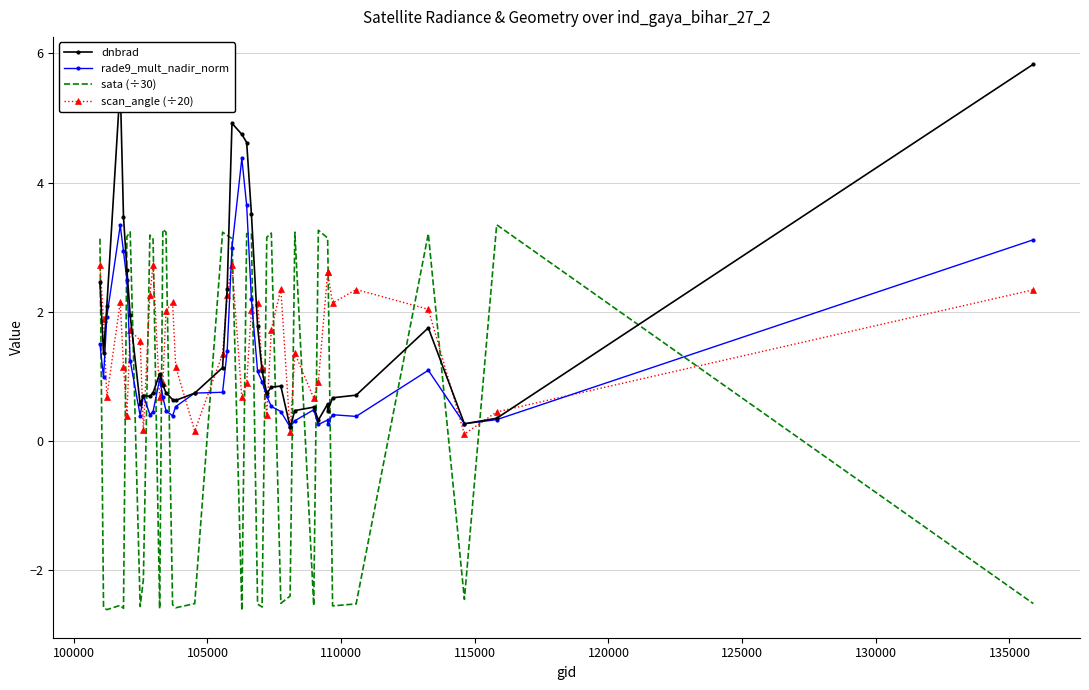

List the series in order of their peak value, lowest first.

scan_angle (÷20), sata (÷30), rade9_mult_nadir_norm, dnbrad